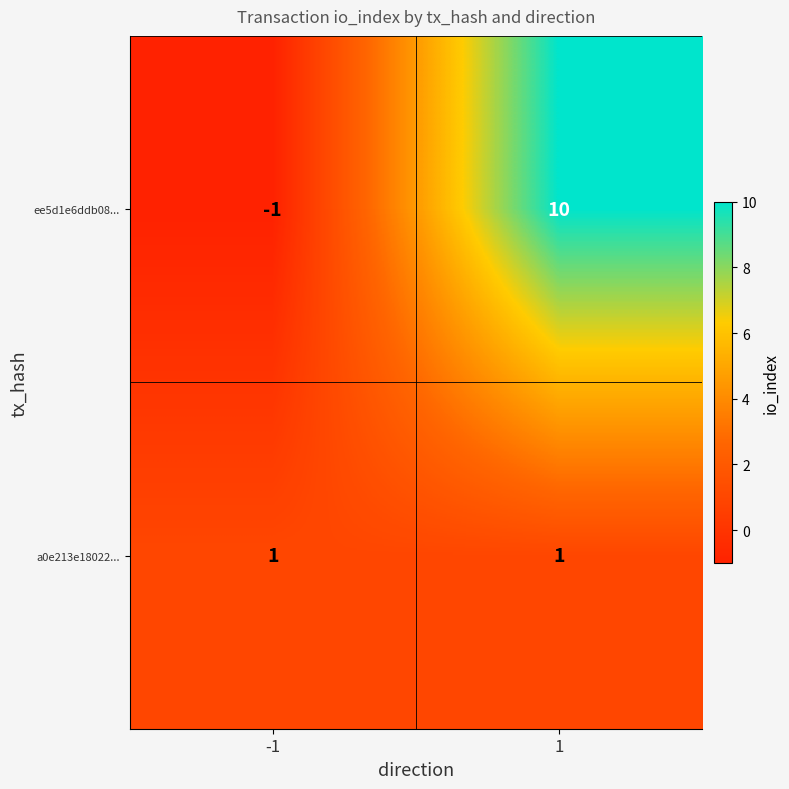

What is the greatest value displayed?

10